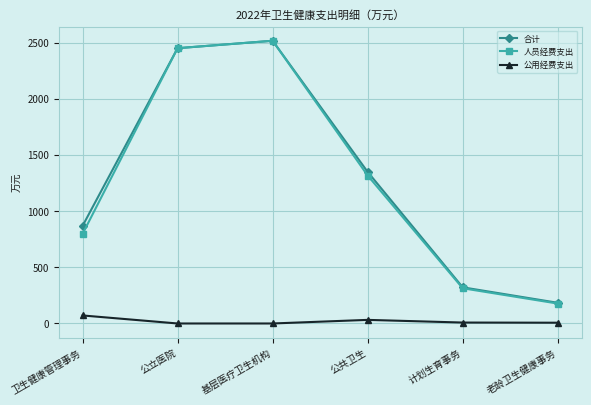

In 公用经费支出, how many points are higher than both neighbors (excluding endpoints)?

1